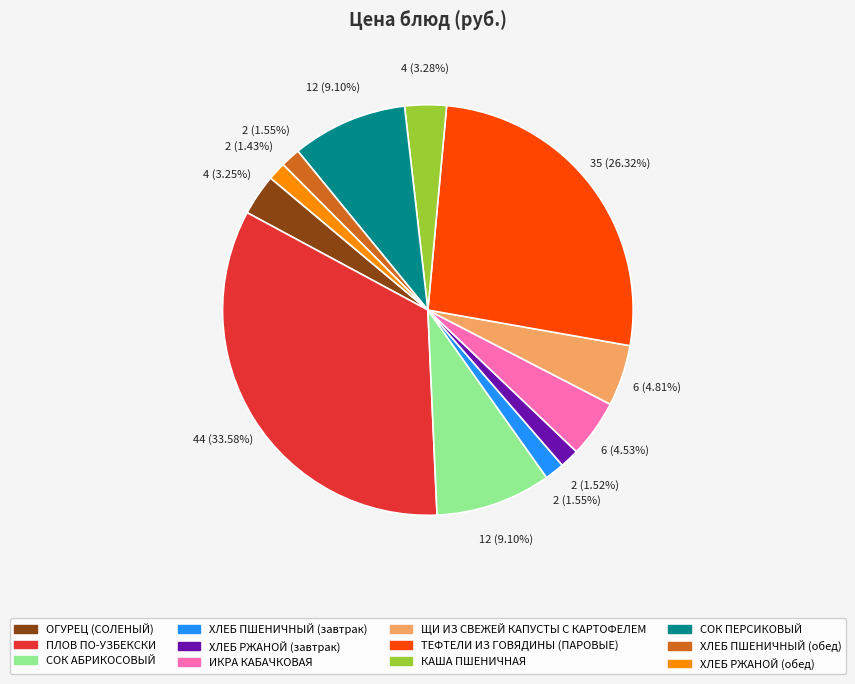

To the nearest percent, what percentage of the pie is КАША ПШЕНИЧНАЯ?

3%